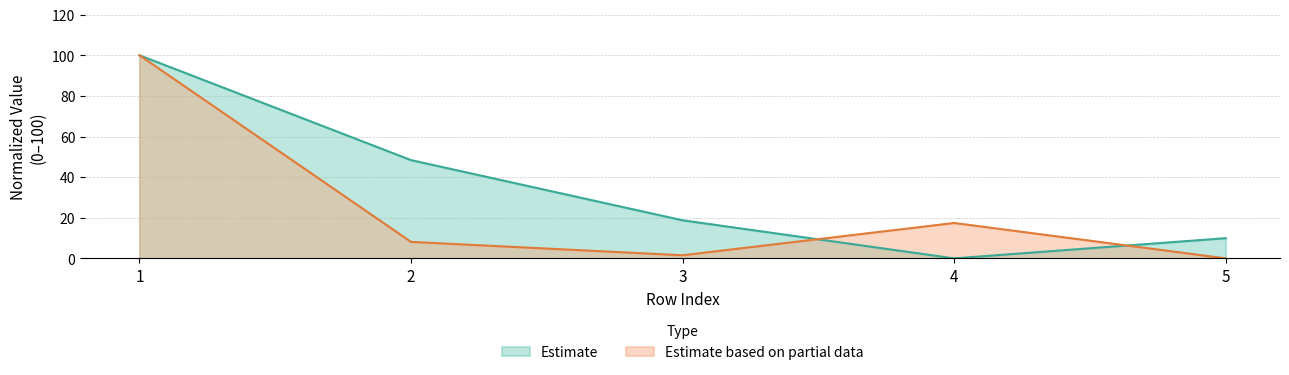

List the labels in order of Estimate based on partial data value, smallest first.

5, 3, 2, 4, 1